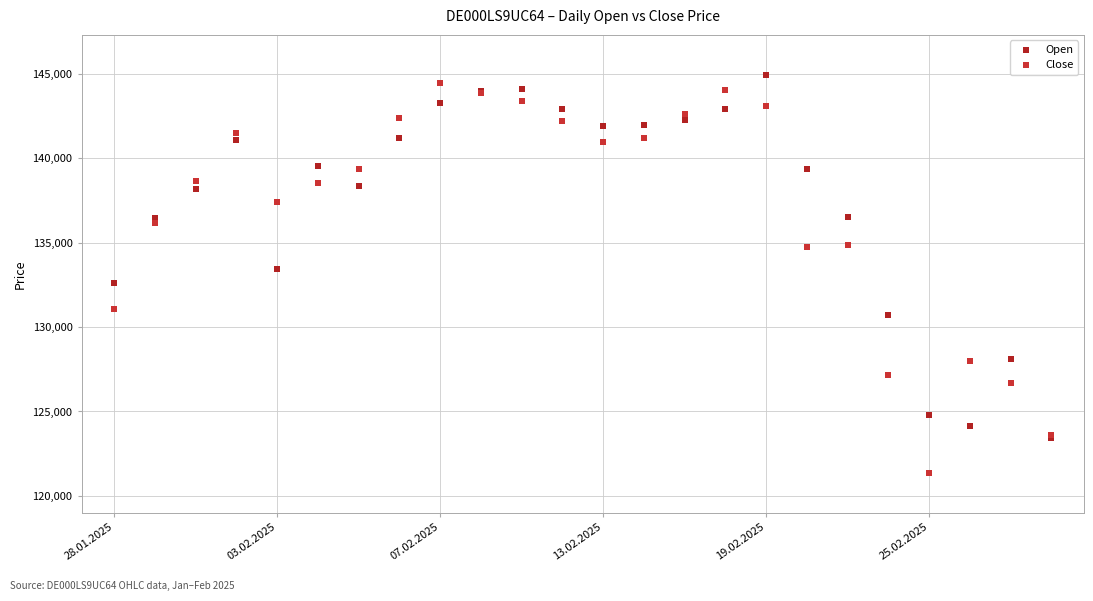

Which series reaches the maximum Y coordinate?

Open